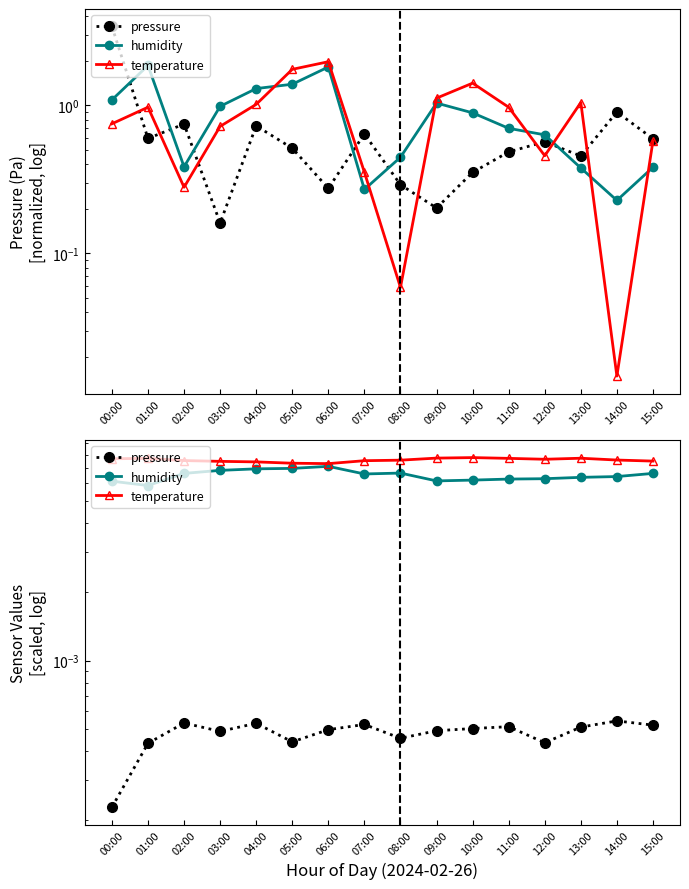

Is it true that humidity equals 0.0 at 01:00?

False